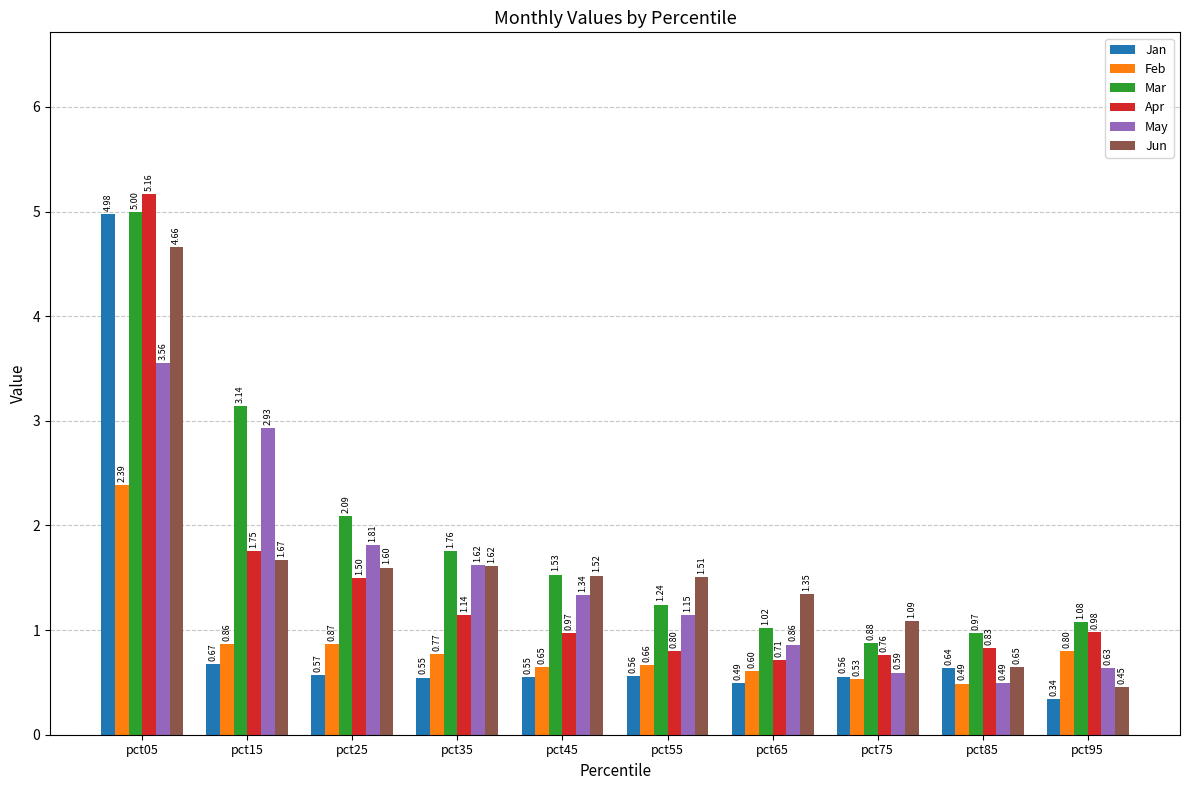

What are all the series names shown in the legend?

Jan, Feb, Mar, Apr, May, Jun